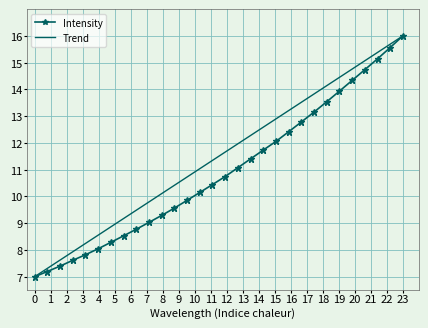

How many data points are less than 10?

13